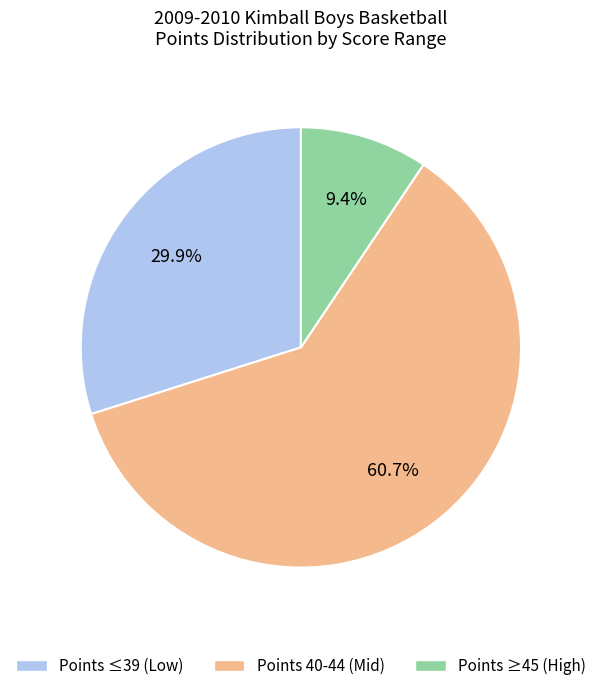

Does any single category account for the majority?

Yes